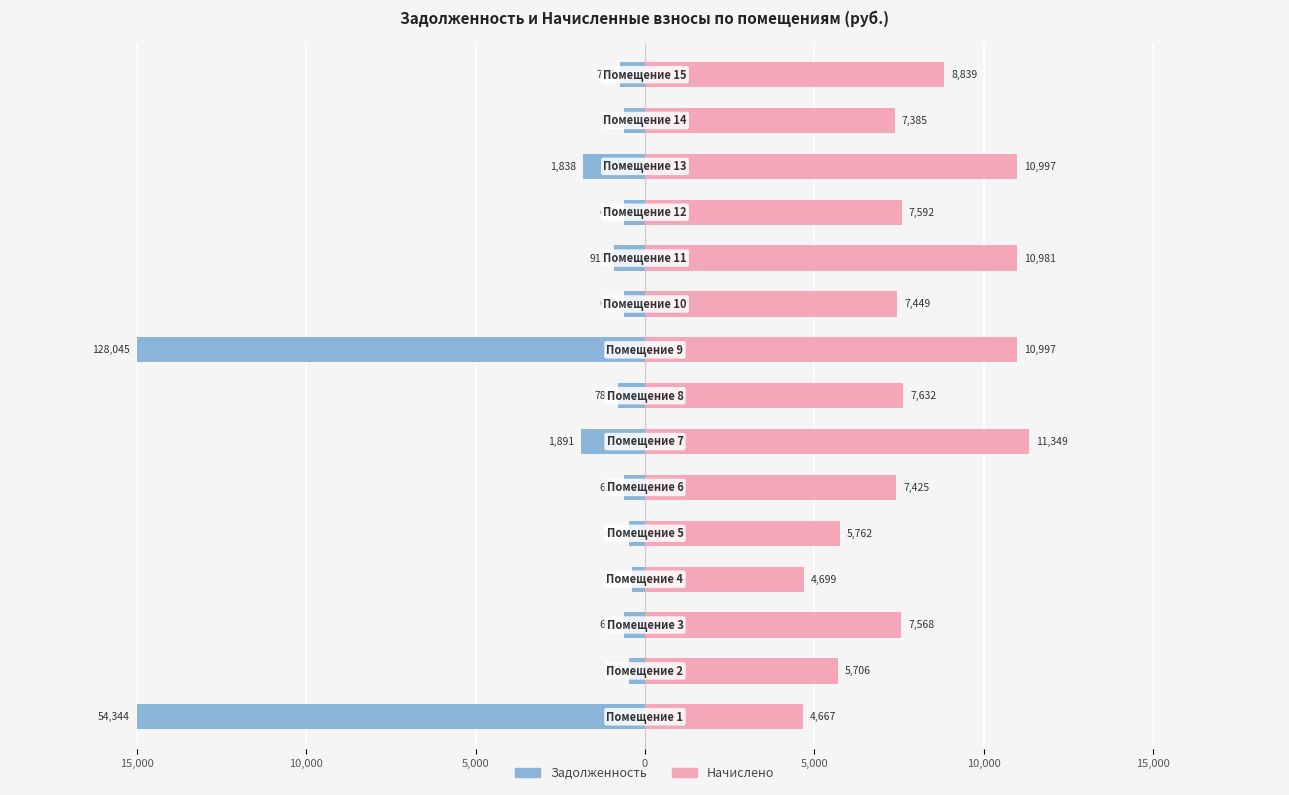

True or false: Начислено has a value of 2481.2 at 15,000.

False